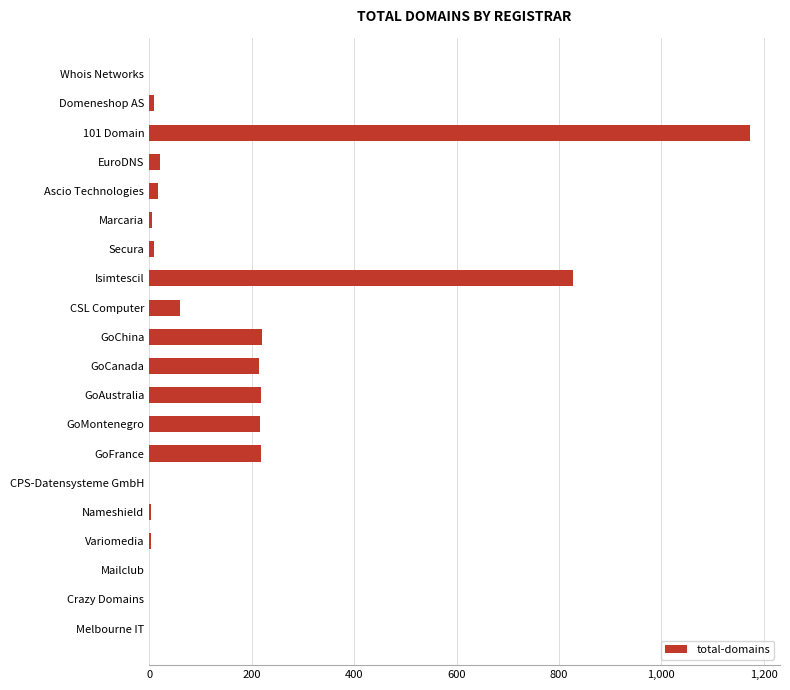

Between Isimtescil and Nameshield, which is larger?

Isimtescil